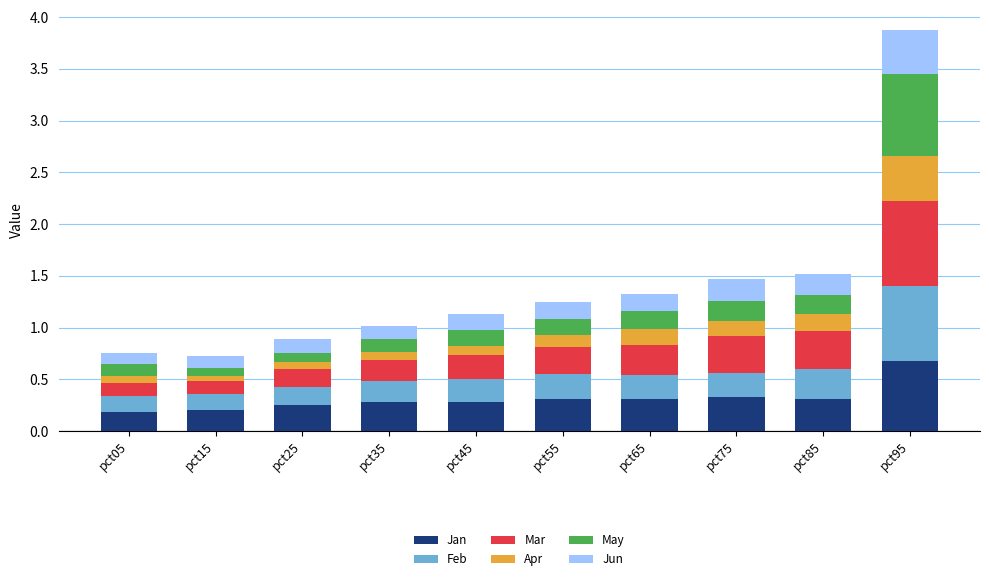

At which category is the sum across all series the highest?

pct95